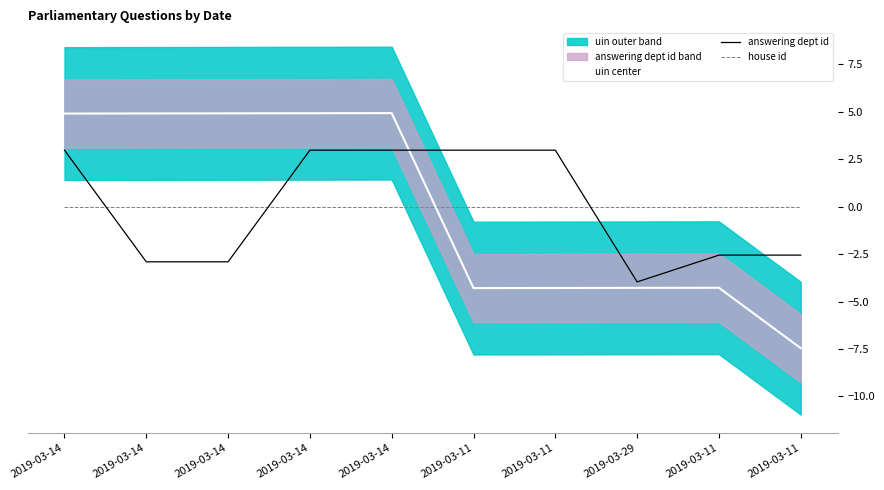

The answering dept id series shows 3.0 at 2019-03-14. True or false?

True